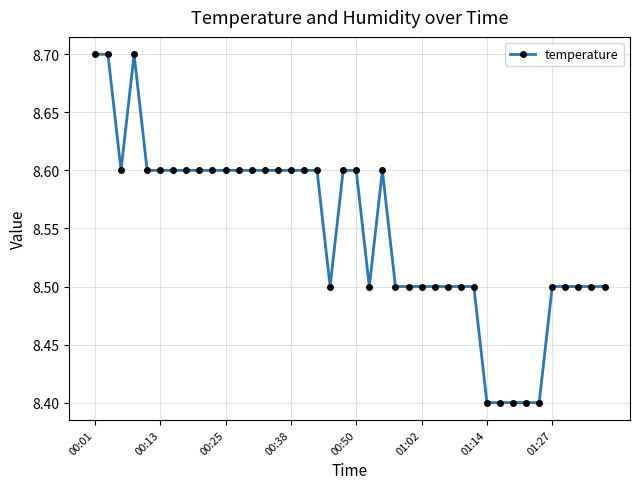

What is the smallest value displayed?

8.4